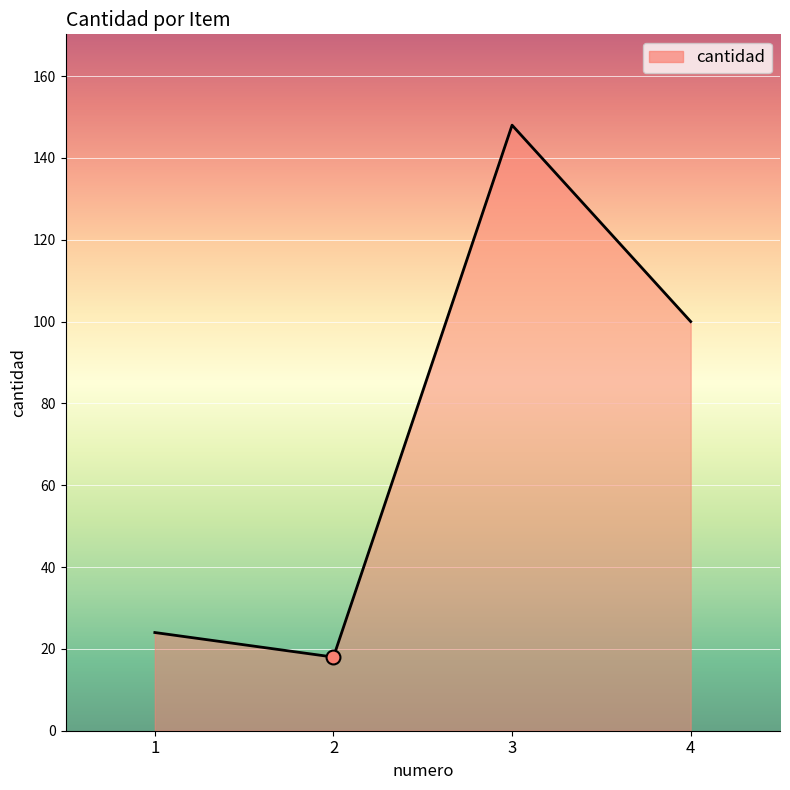

What is the ratio of the value at 2 to the value at 4?

0.2